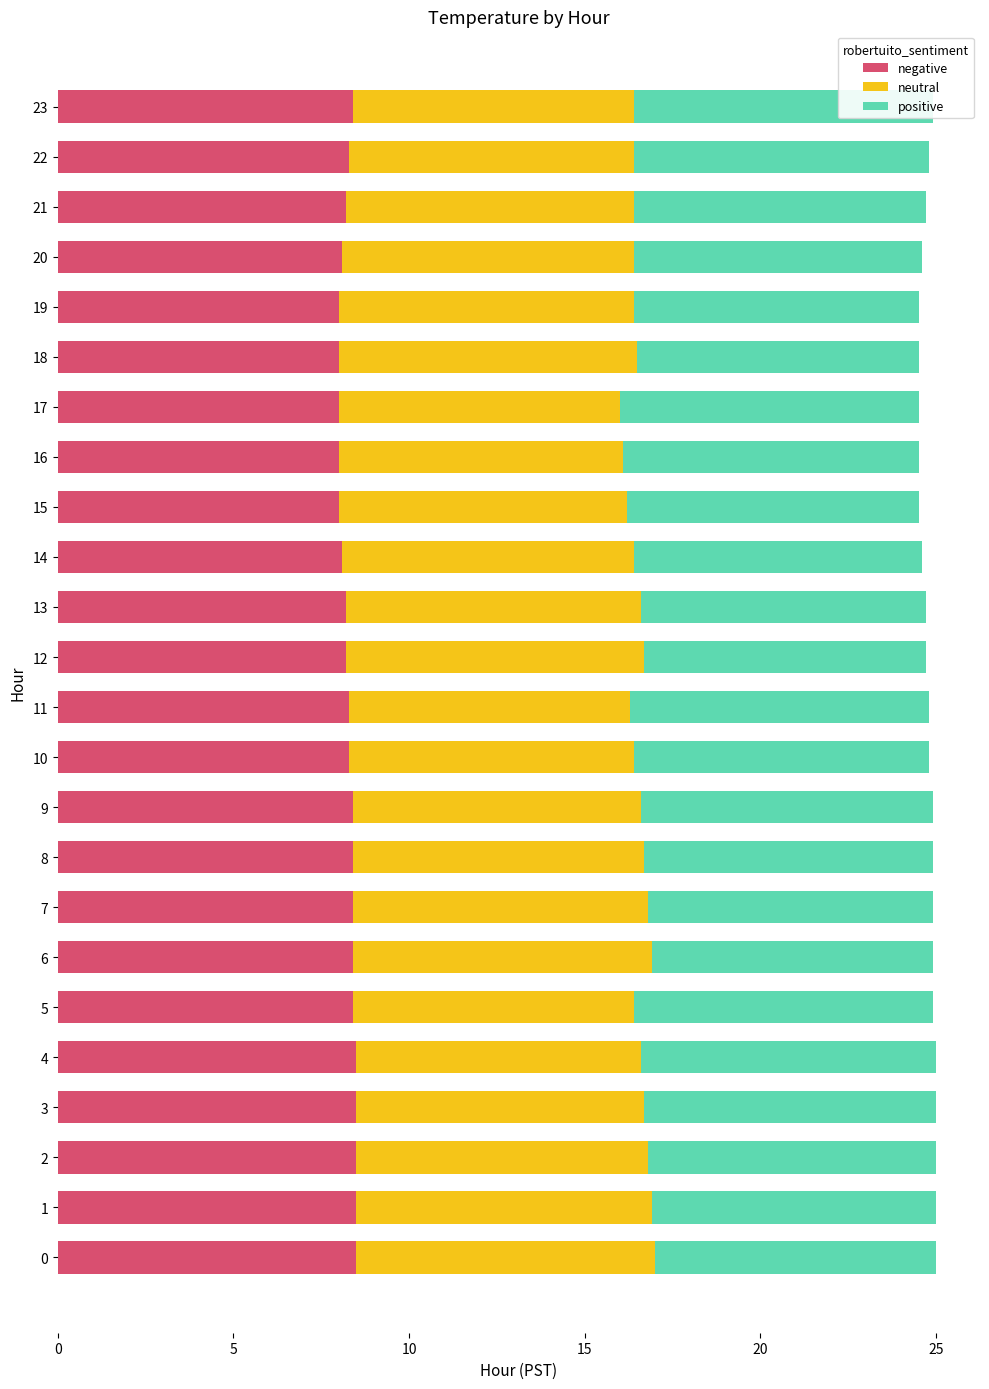

List the series in order of their peak value, lowest first.

negative, neutral, positive